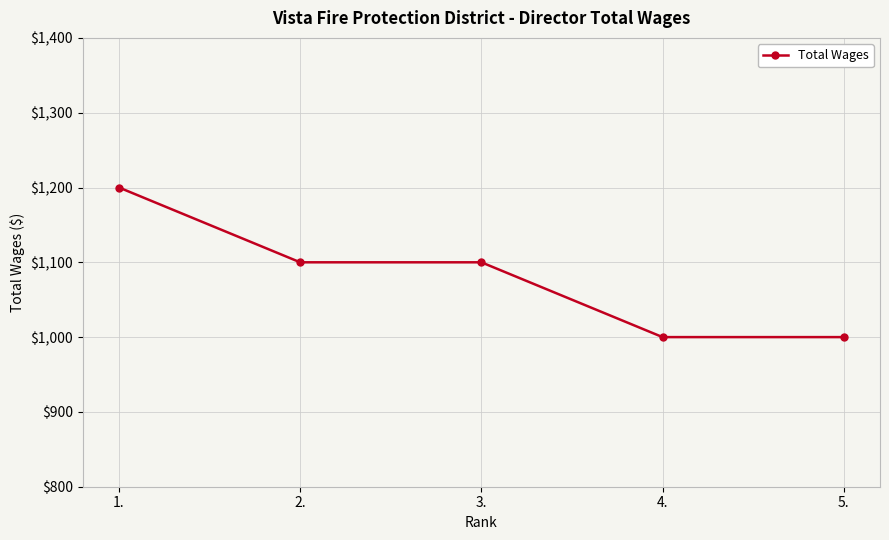

Reading left to right, what are all the values shown in this chart?

1.=1200	2.=1100	3.=1100	4.=1000	5.=1000